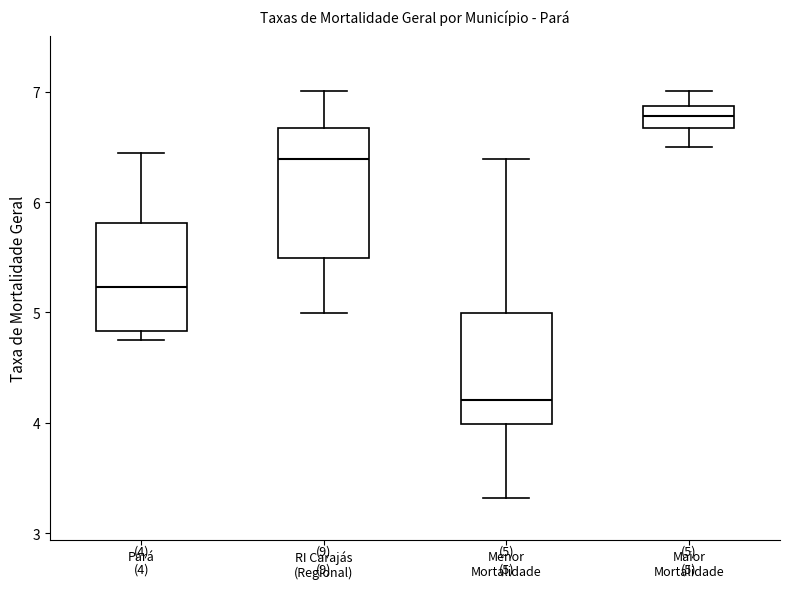

Which box is the tallest, from its lower edge to its upper edge?

RI Carajás (Regional)